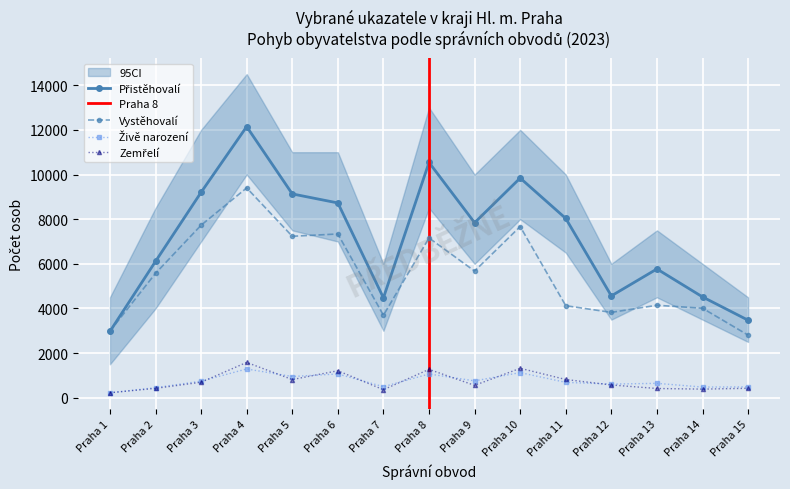

How many lines are shown in the chart?

4